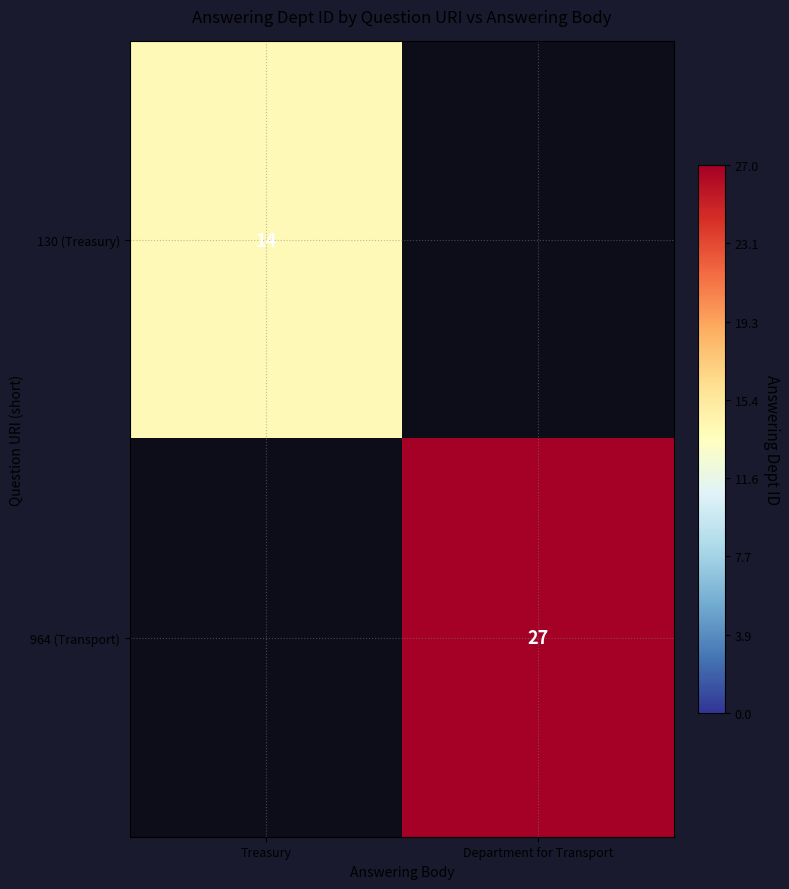

The value of 964 (Transport) at Department for Transport is 38. True or false?

False